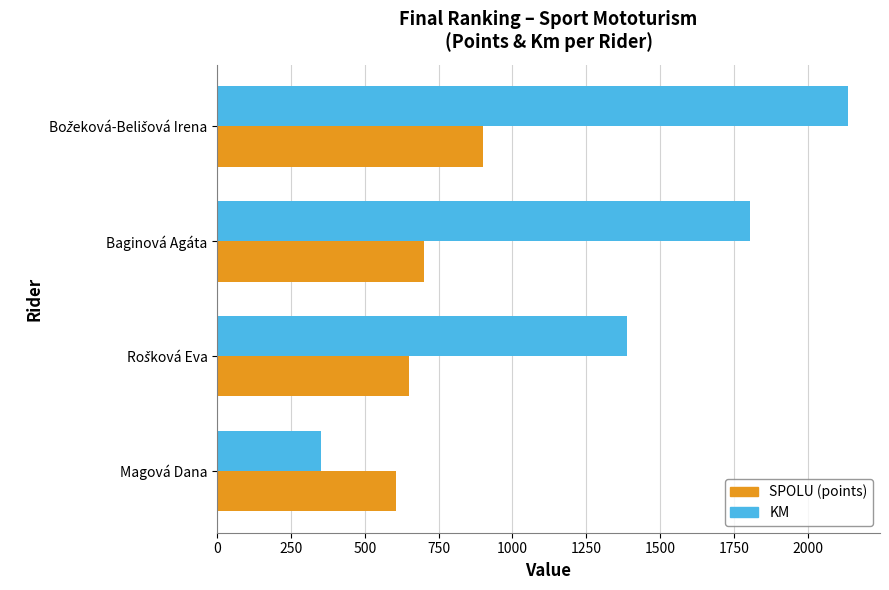

Rank the series at Baginová Agáta from highest to lowest value.

KM, SPOLU (points)